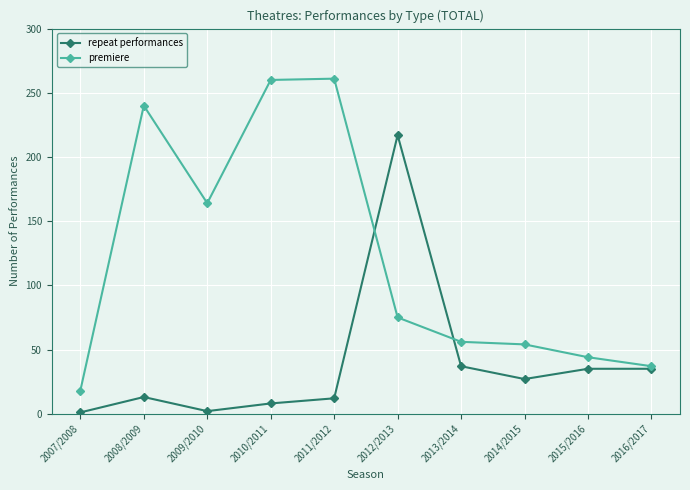

What position from the left is 2009/2010?

3